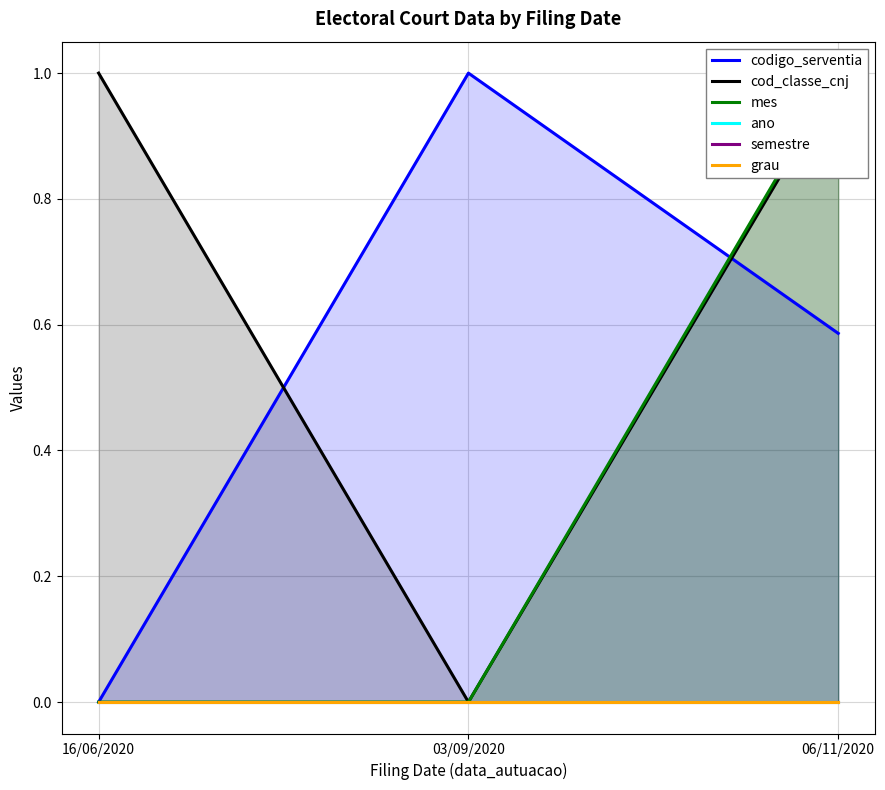

List the series in order of their peak value, lowest first.

ano, semestre, grau, mes, codigo_serventia, cod_classe_cnj